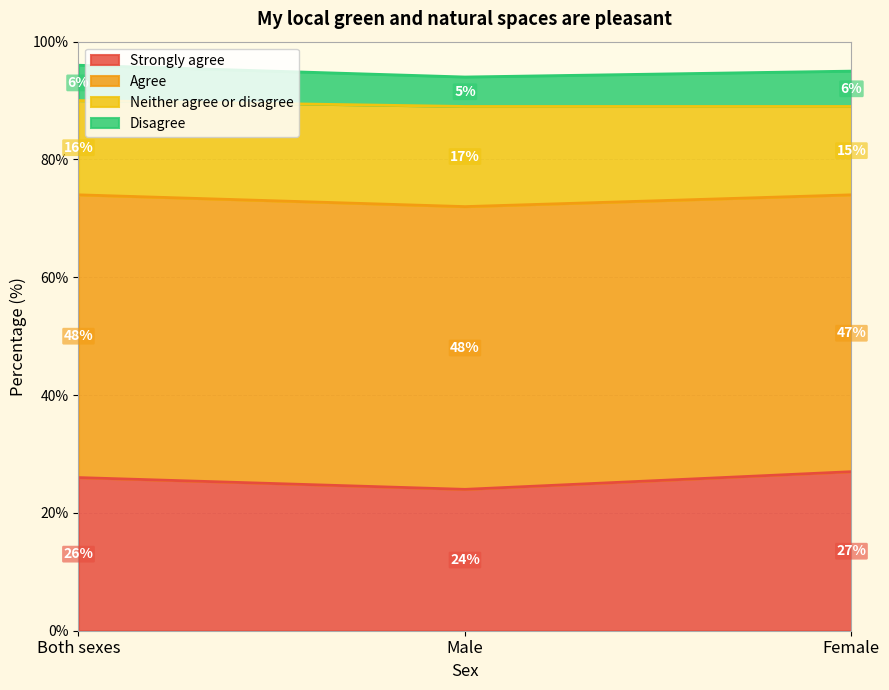

Between Male and Female, which series saw the biggest shift?

Strongly agree